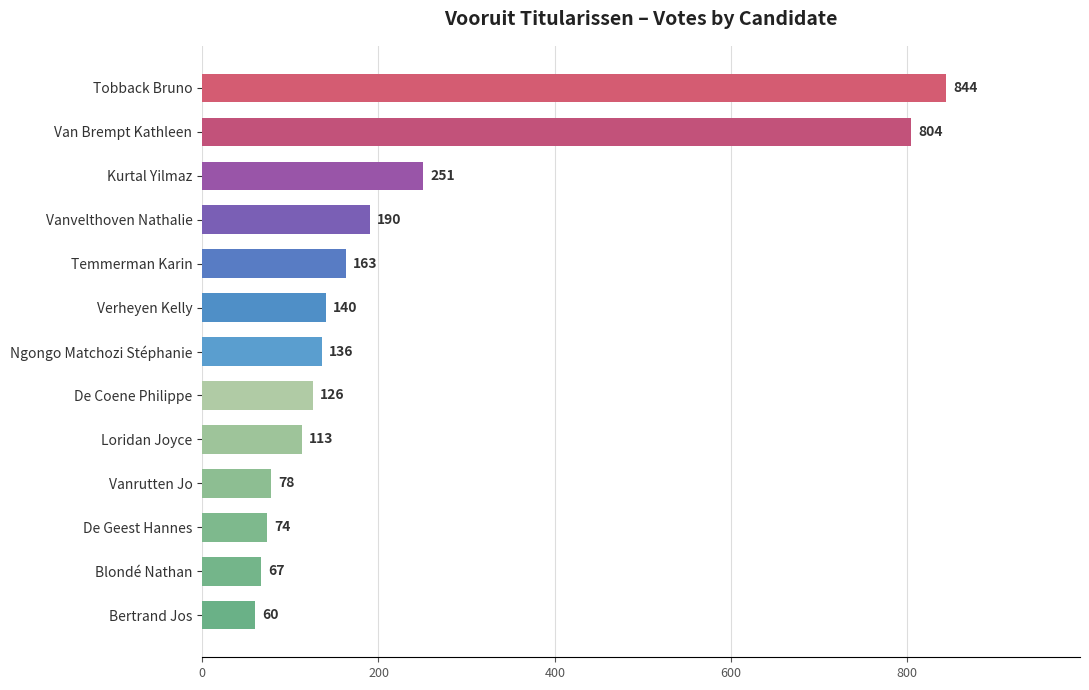

Reading bottom to top, transcribe all the data shown in this chart.

60	67	74	78	113	126	136	140	163	190	251	804	844